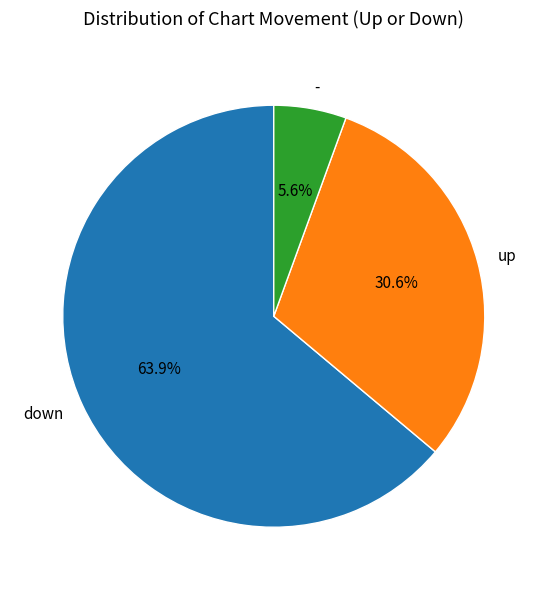

Count the number of slices in the pie.

3